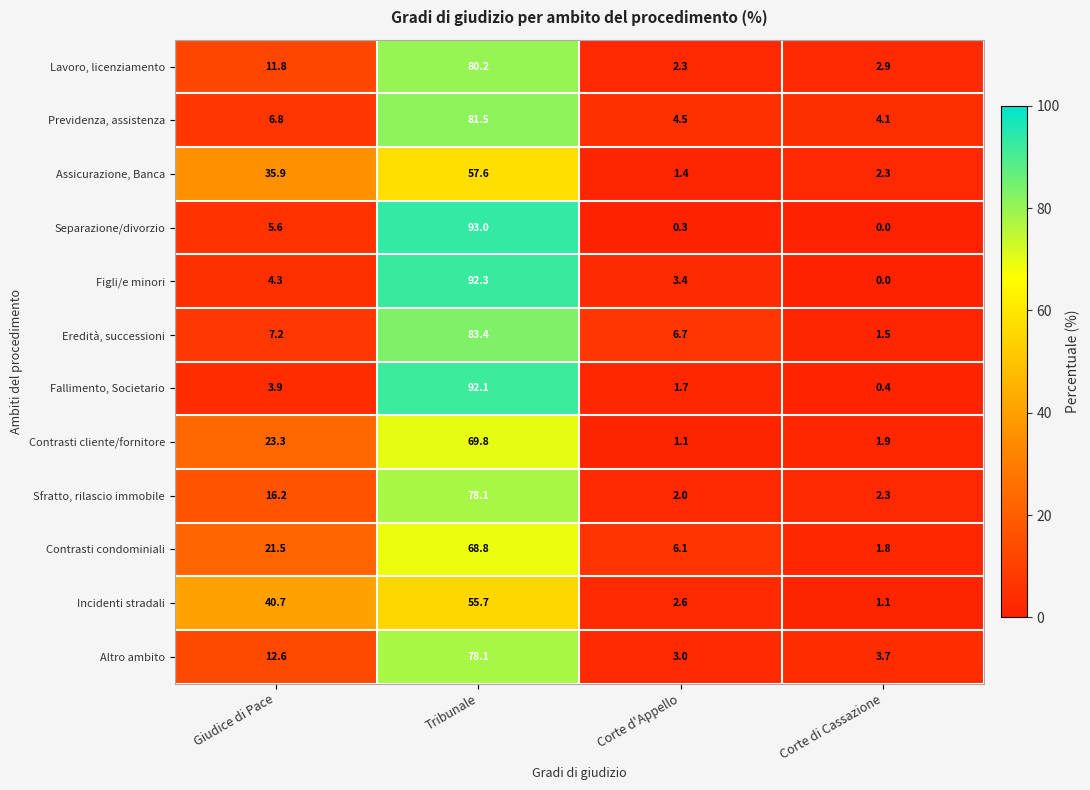

What is the total value across all series at Corte di Cassazione?

22.0